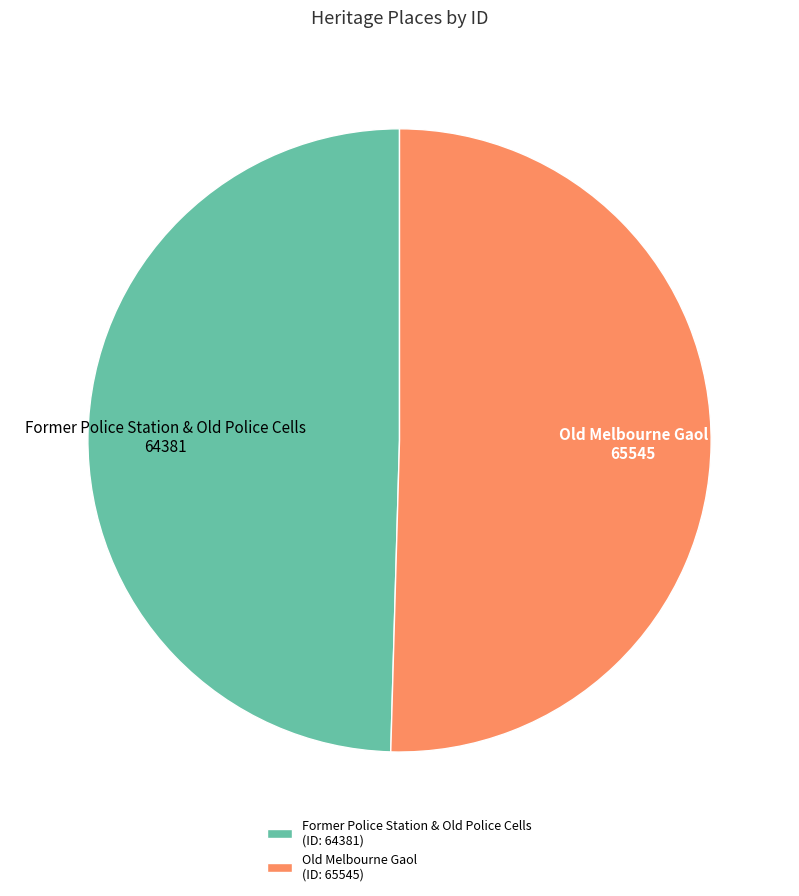

Which has a higher value, Former Police Station & Old Police Cells or Old Melbourne Gaol?

Old Melbourne Gaol